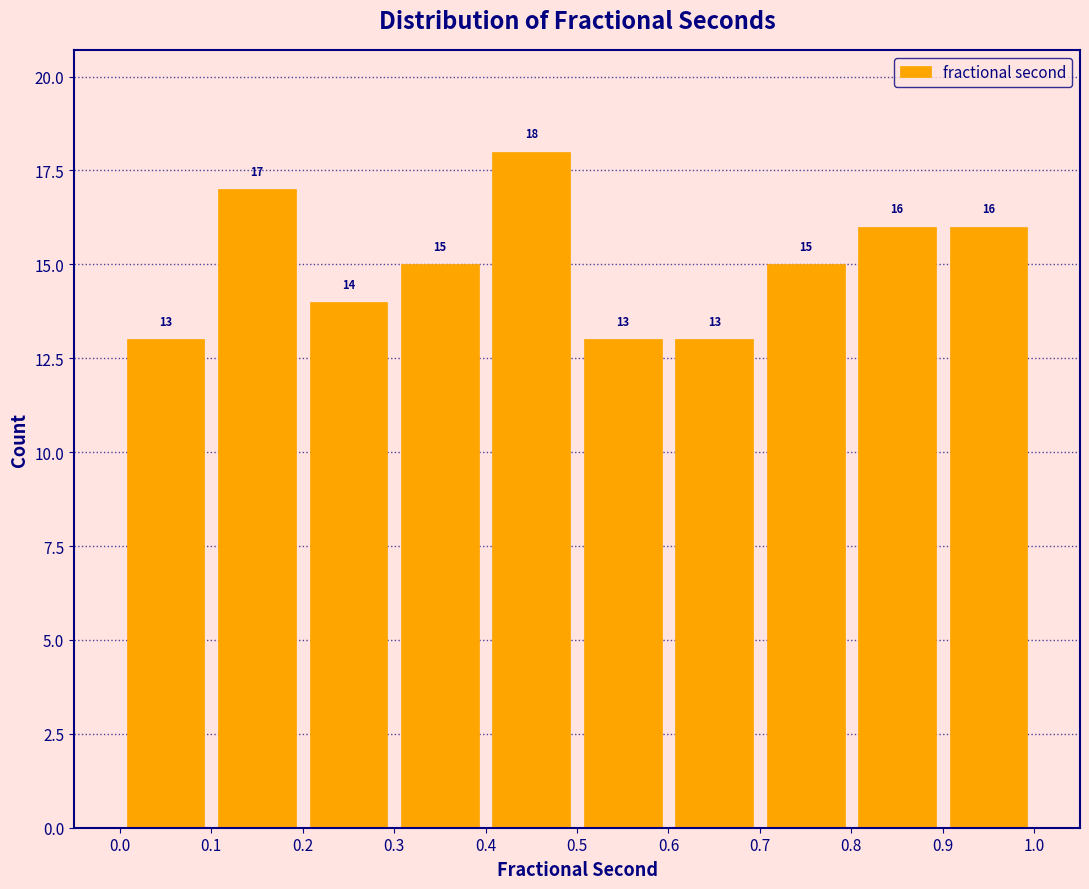

Reading left to right, list every bar in this chart as the range it spans on the x-axis followed by its height.

0.0 to 0.1: 13
0.1 to 0.2: 17
0.2 to 0.3: 14
0.3 to 0.4: 15
0.4 to 0.5: 18
0.5 to 0.6: 13
0.6 to 0.7: 13
0.7 to 0.8: 15
0.8 to 0.9: 16
0.9 to 1.0: 16